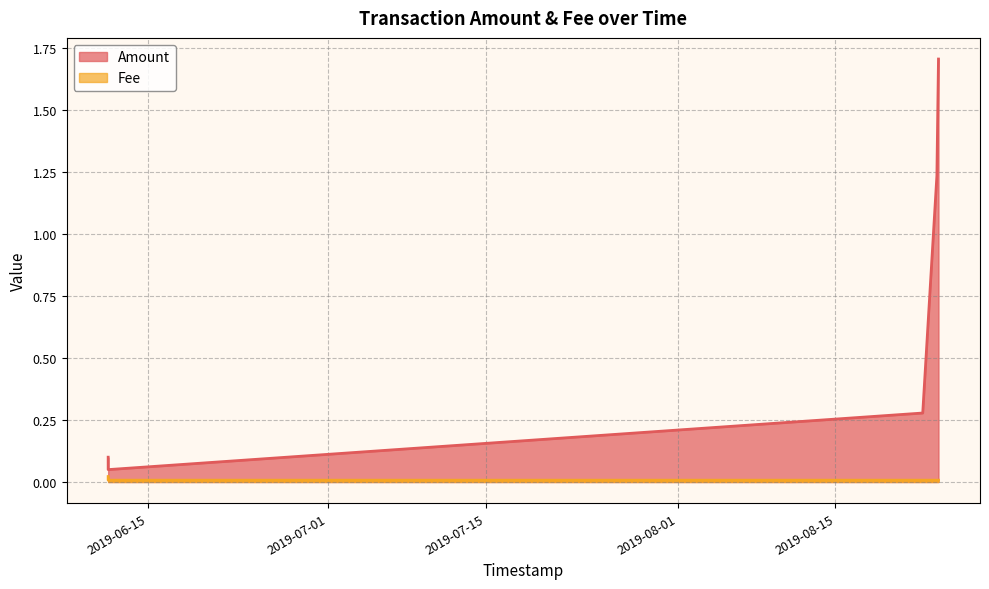

Between 2019-08-23 23:50:32 and 2019-06-11 12:08:35, which series saw the biggest shift?

Amount